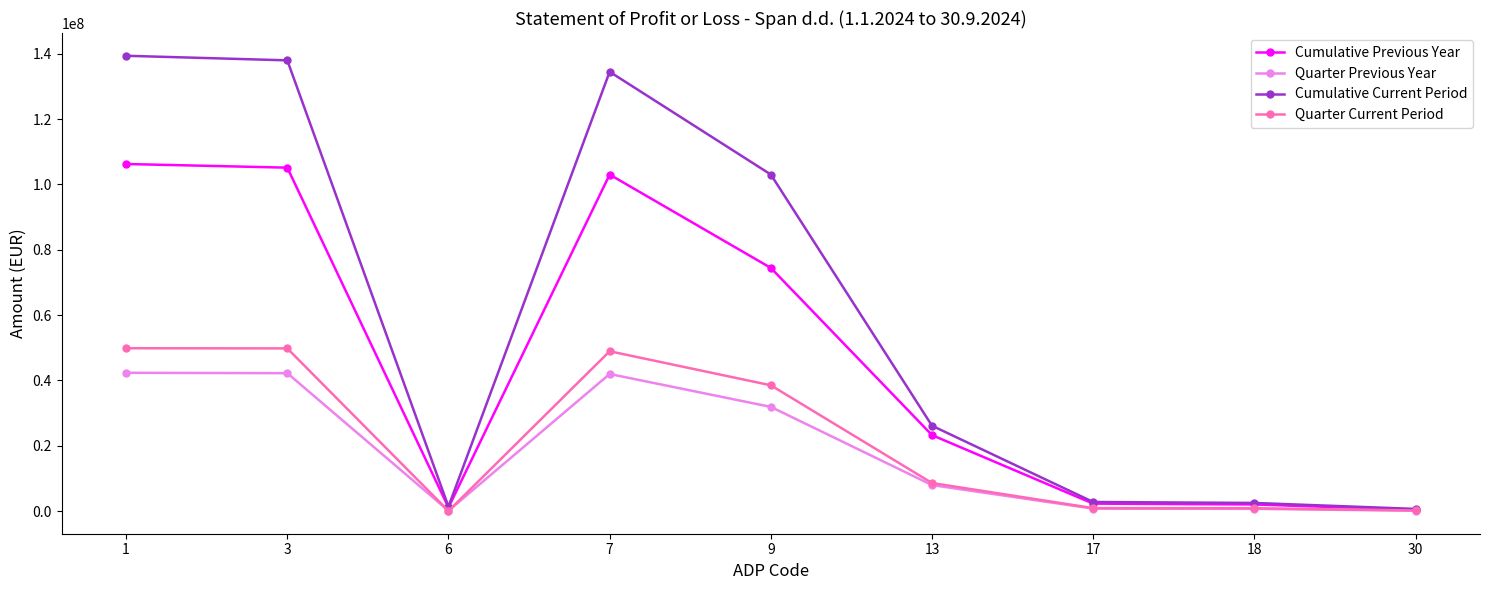

Which series has the widest spread of values?

Cumulative Current Period